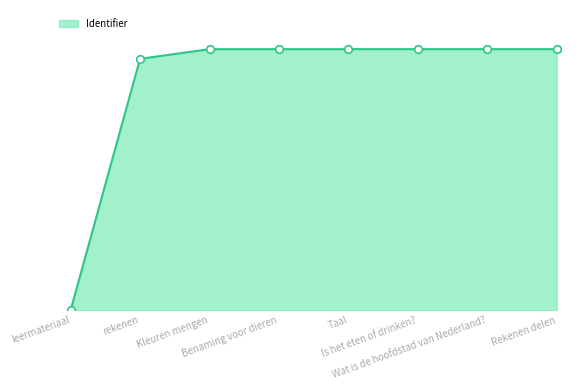

Approximately how many times larger is the value at Kleuren mengen compared to Taal?

1.0